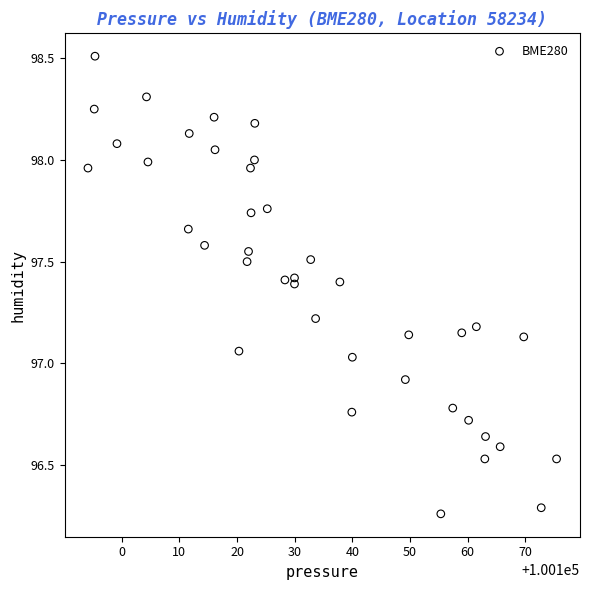

What is the range of X values (max minus min)?

81.2